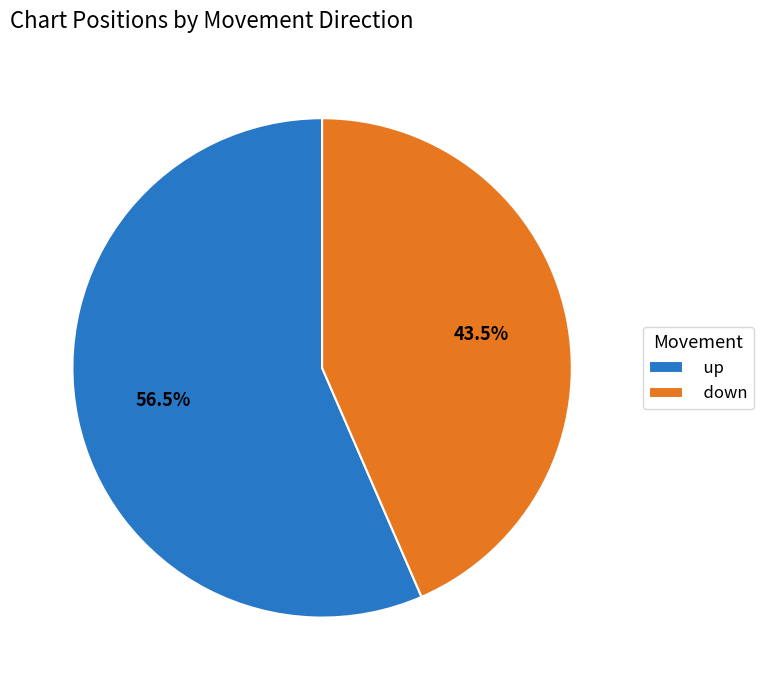

Between down and up, which is larger?

up